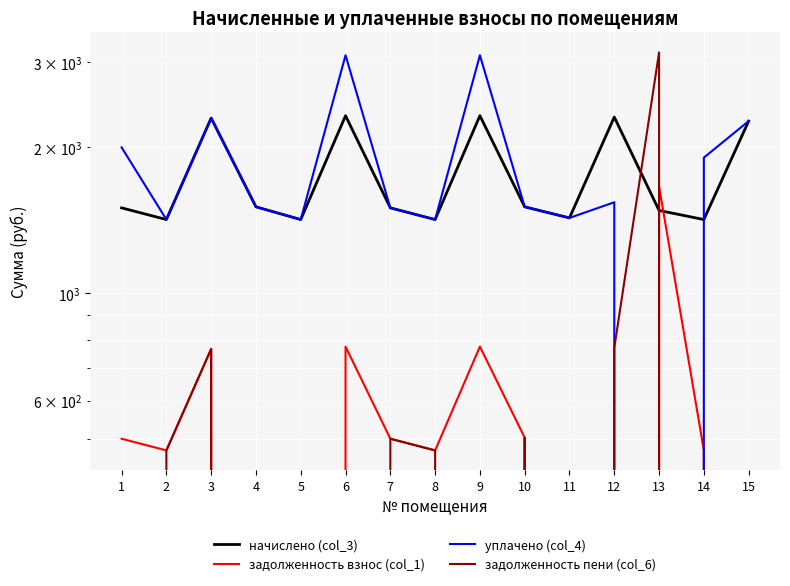

The начислено (col_3) series shows 2606.1 at 10. True or false?

False